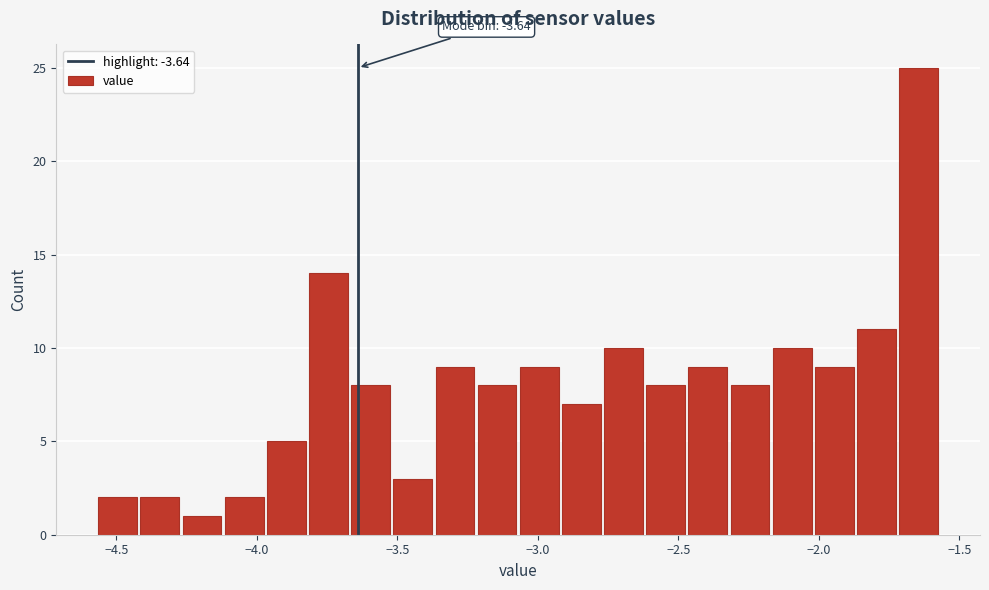

Read against the x-axis, roughly where is the centre of the tallest bar?

-1.65